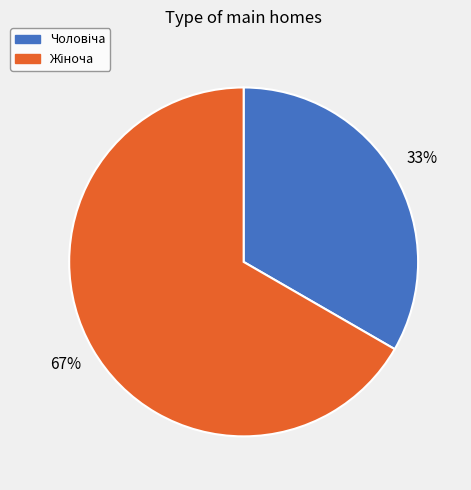

To the nearest percent, what is the average slice percentage?

50%